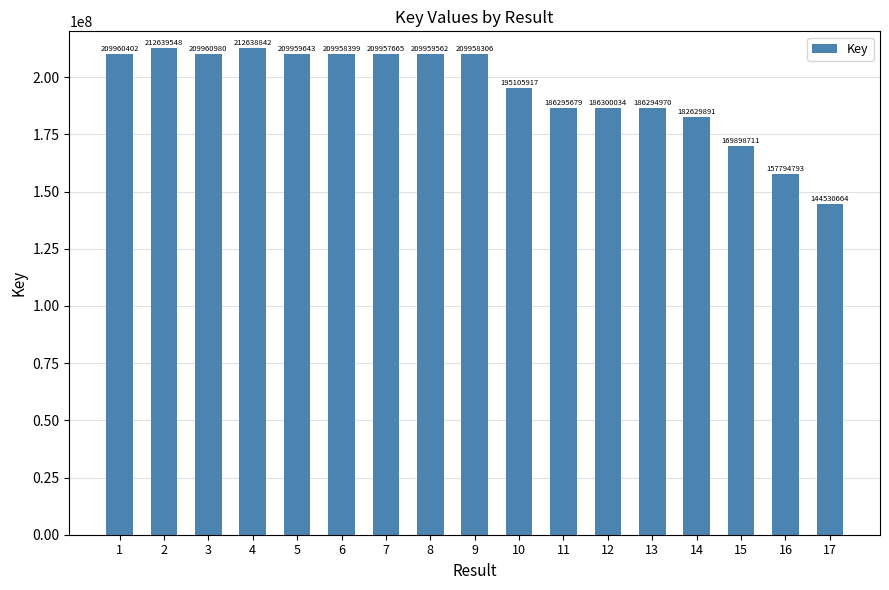

What is the value of the 9th bar from the left?

209958306